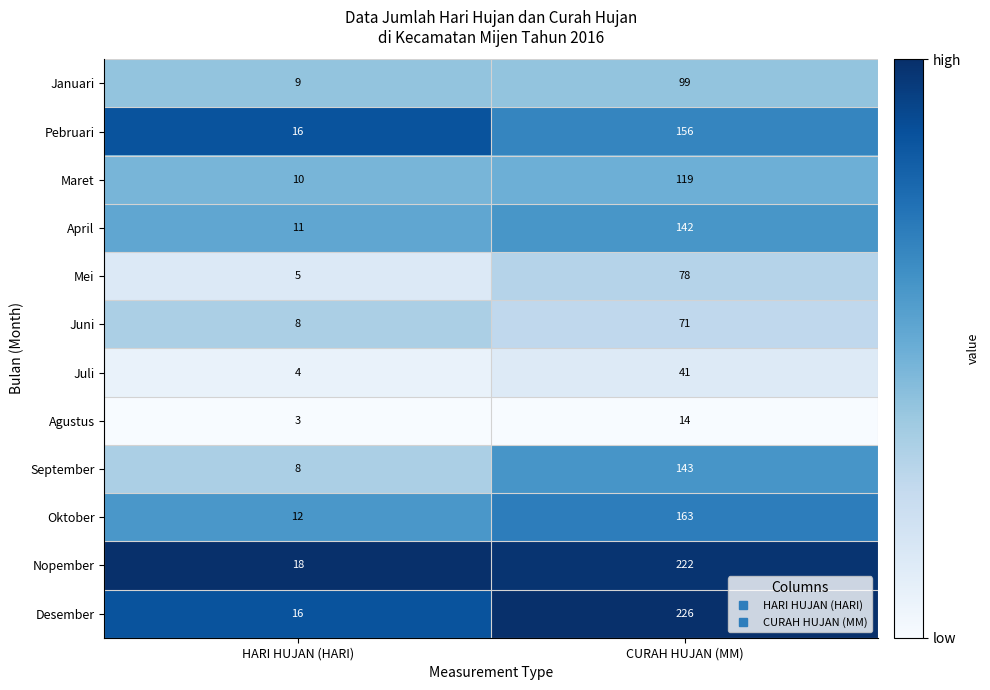

The Desember series shows 331 at CURAH HUJAN (MM). True or false?

False